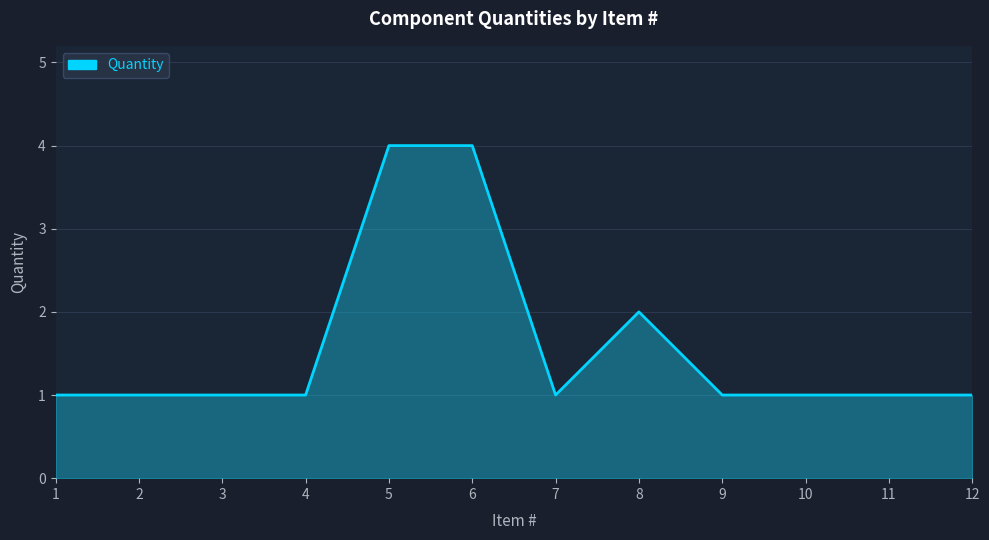

What is the ratio of the value at 6 to the value at 2?

4.0